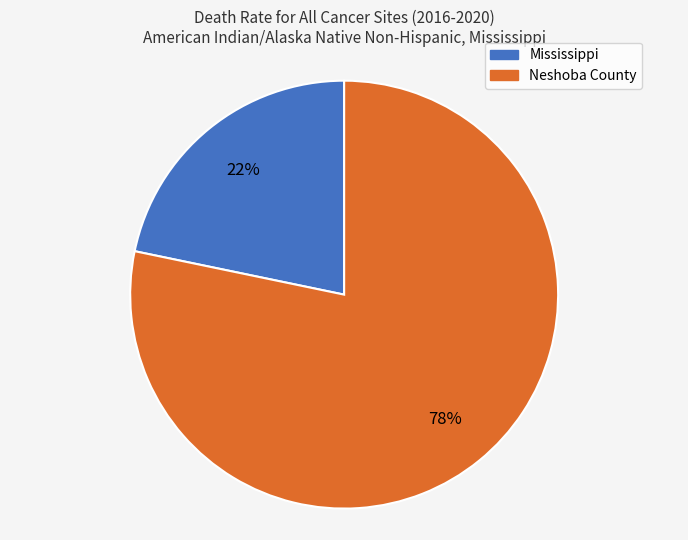

To the nearest percent, what is the combined percentage of Neshoba County and Mississippi?

100%